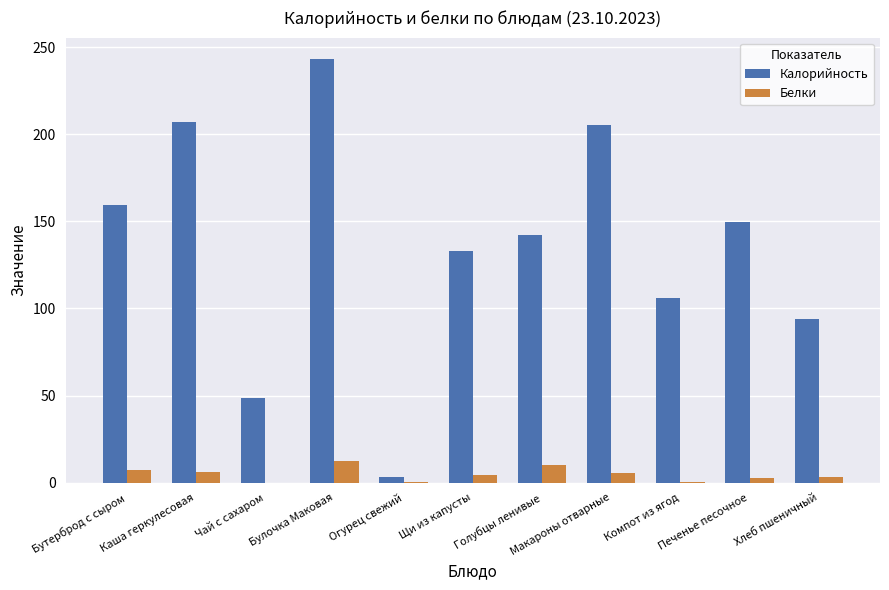

Between Каша геркулесовая and Печенье песочное, which series saw the biggest shift?

Калорийность